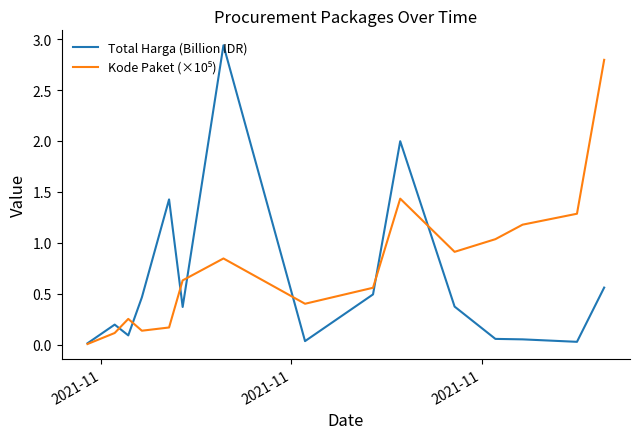

Which series has the widest spread of values?

Total Harga (Billion IDR)